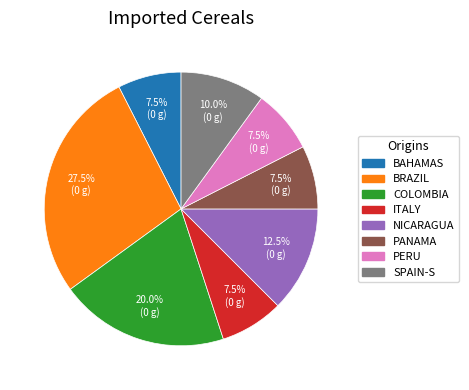

Is there a majority slice in this chart?

No